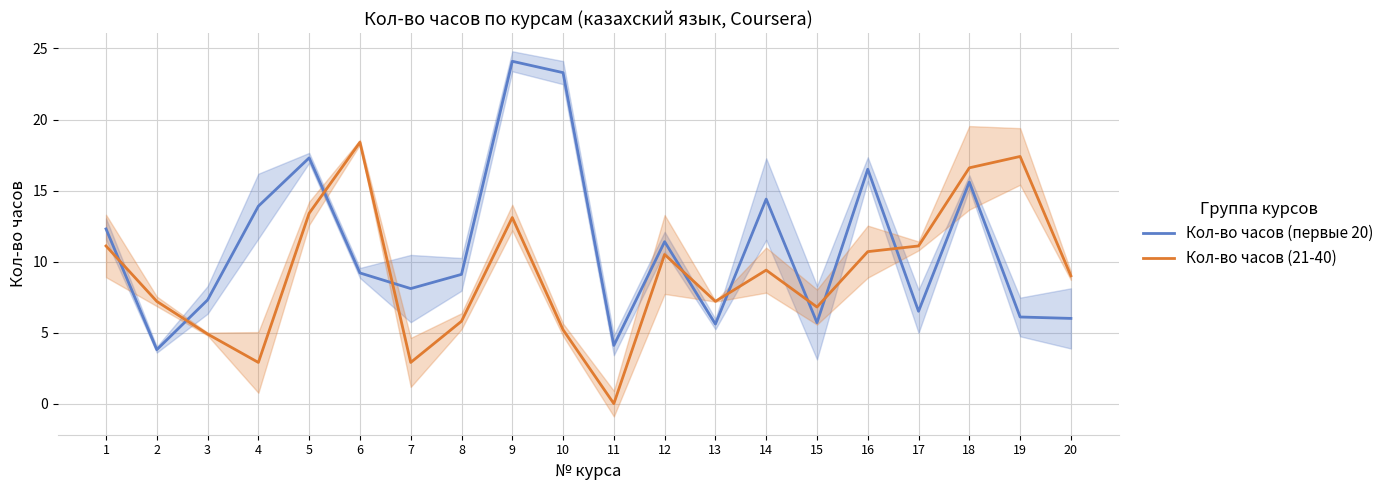

After their last crossing, which series has the higher values: Кол-во часов (первые 20) or Кол-во часов (21-40)?

Кол-во часов (21-40)